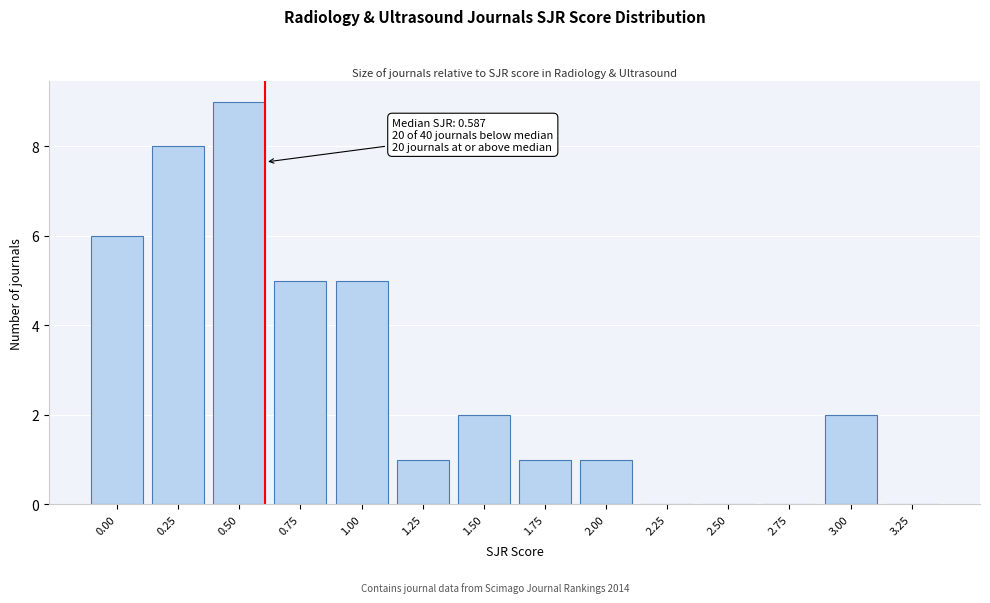

Reading left to right, list all the values displayed in this chart.

0.00=6	0.25=8	0.50=9	0.75=5	1.00=5	1.25=1	1.50=2	1.75=1	2.00=1	2.25=0	2.50=0	2.75=0	3.00=2	3.25=0